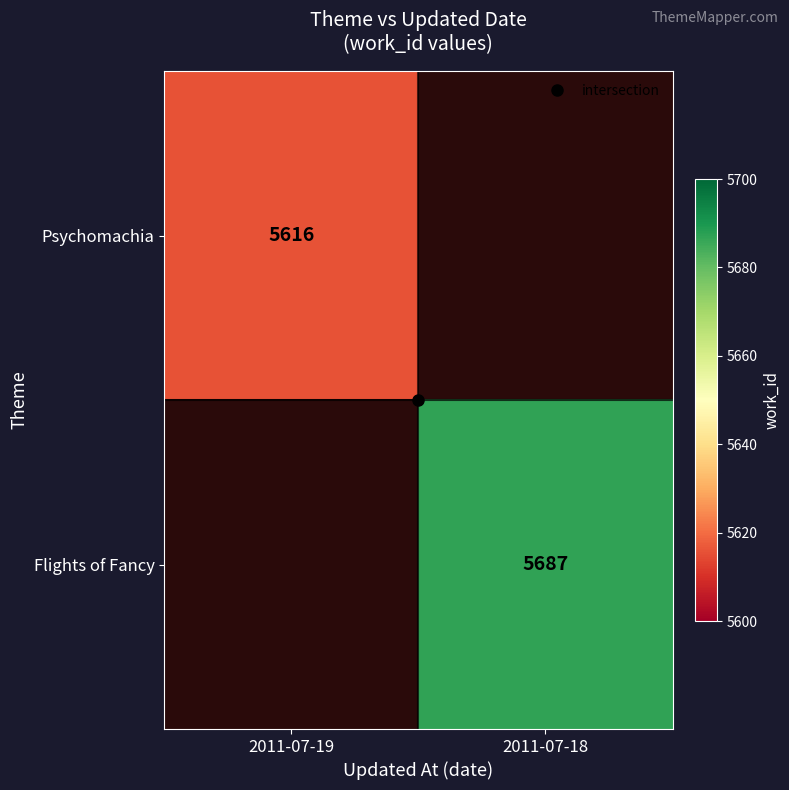

Is the value of Flights of Fancy at 2011-07-18 greater than the value of Psychomachia at 2011-07-19?

Yes